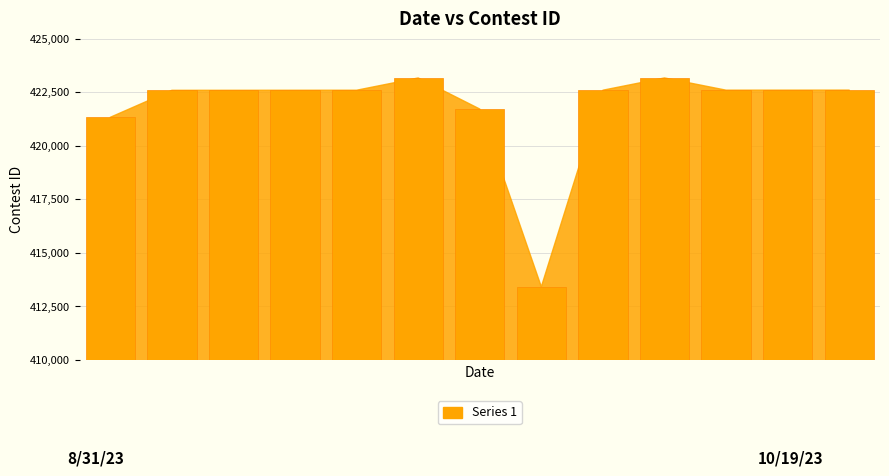

Where does the data first go above 422602?

9/23/23